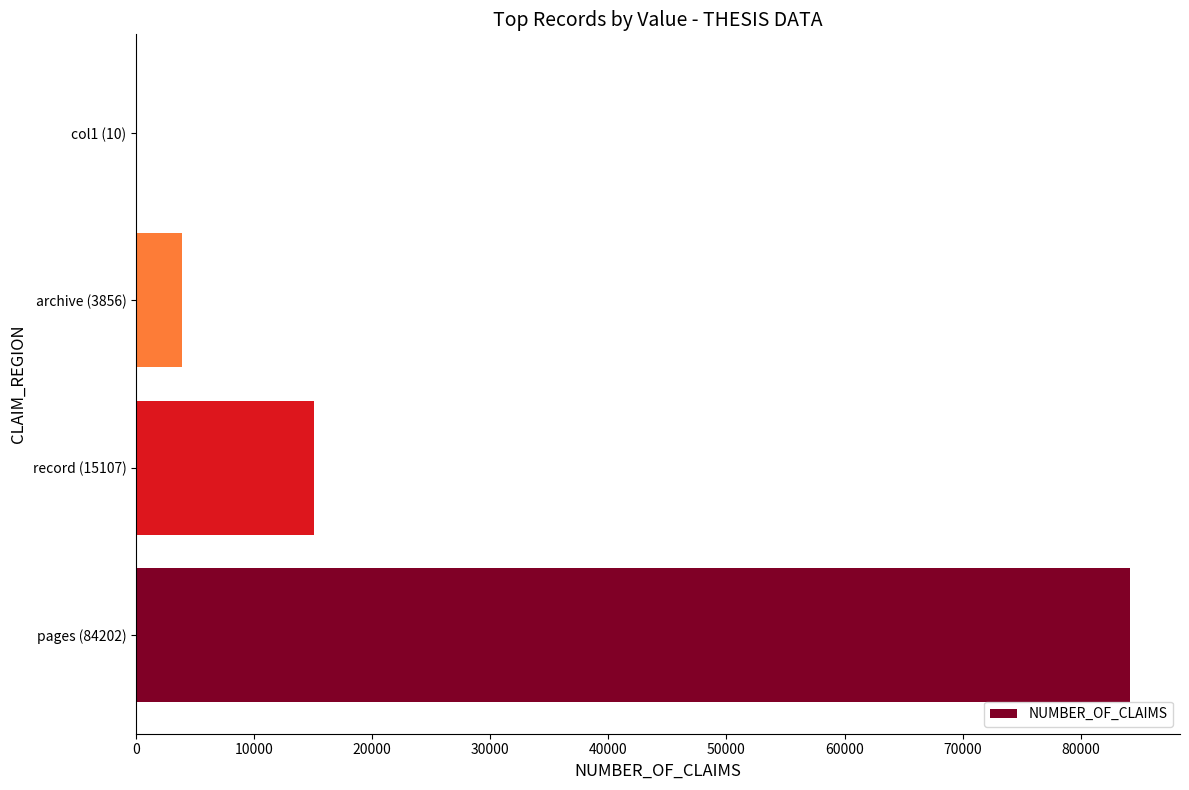

At which category does the chart reach its peak across all series?

pages (84202)